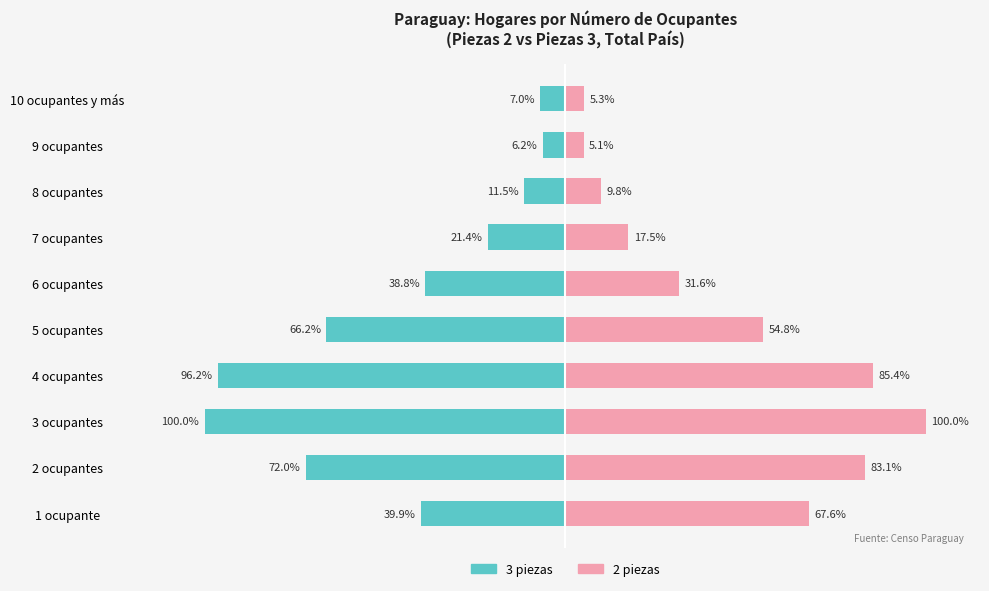

Reading left to right, list all the values displayed in this chart.

3 piezas: -39.9	-72.0	-100.0	-96.2	-66.2	-38.8	-21.4	-11.5	-6.2	-7.0
2 piezas: 67.6	83.1	100.0	85.4	54.8	31.6	17.5	9.8	5.1	5.3